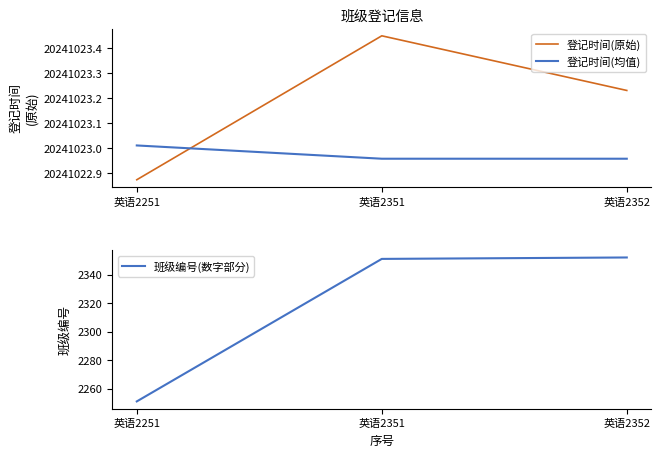

Rank the series by their maximum value, from lowest to highest.

班级编号(数字部分), 登记时间(均值), 登记时间(原始)